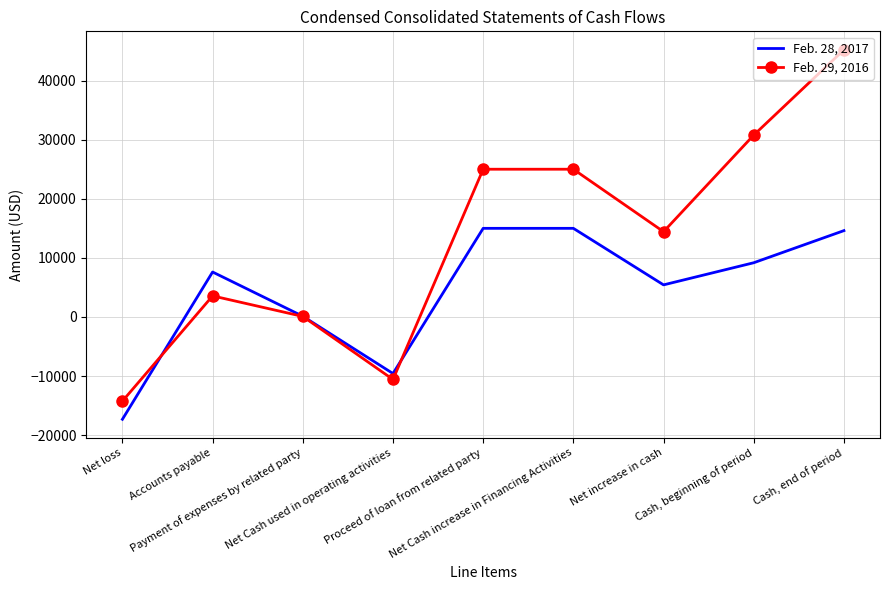

What is the smallest value displayed?

-17305